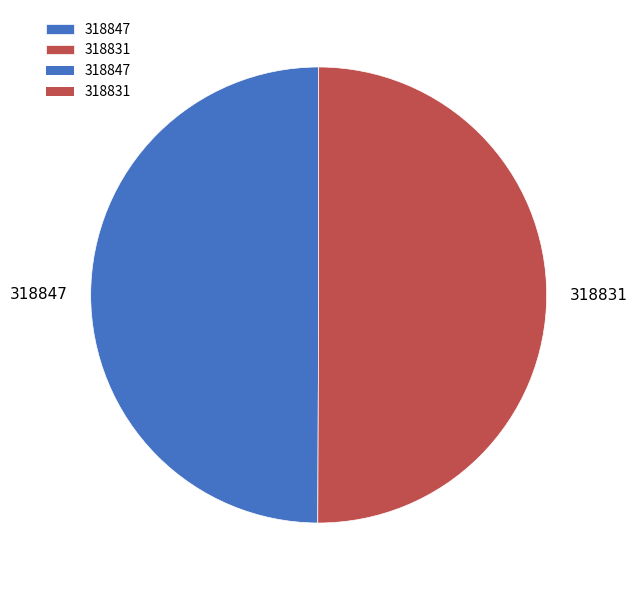

Is the sum of 318831 and 318847 greater than half?

Yes